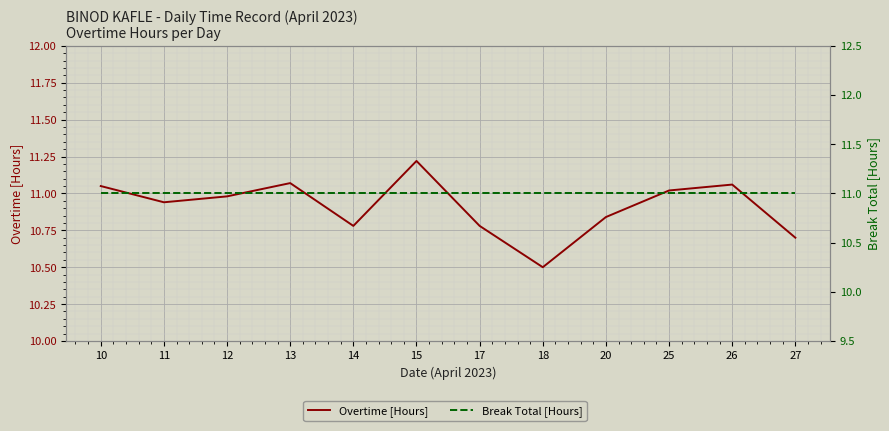

How many data points does each series have?

12